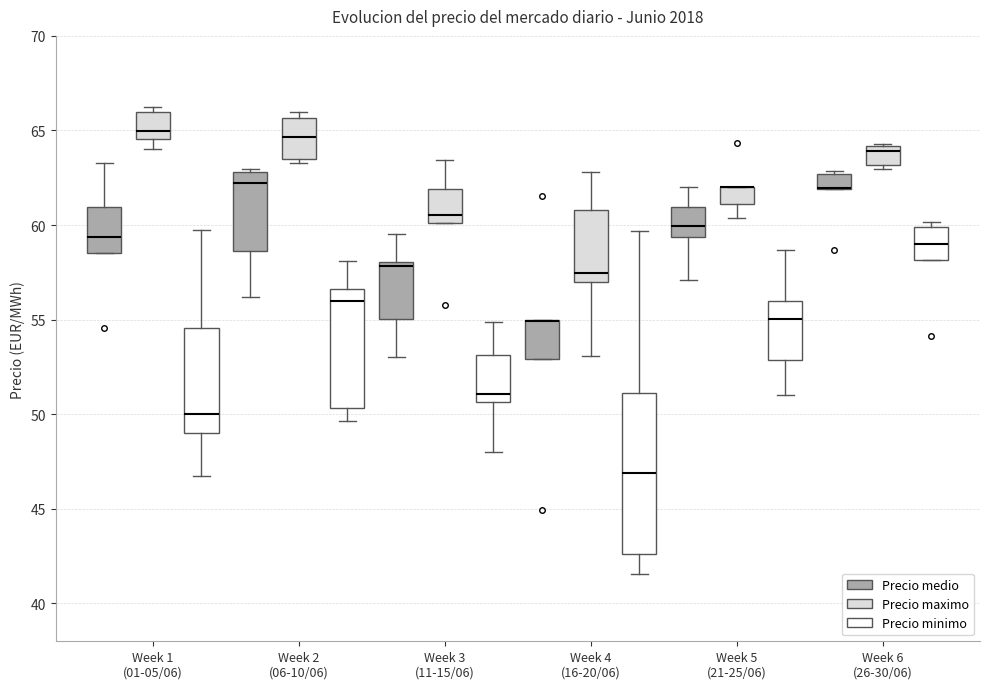

Reading left to right, transcribe this box plot: for each box, give where its median line is, the range the box spans, and where its two whiskers end, as read against the y-axis. The values are not printed on the chart, so give them approximately, as read against the axis.

Week 1 (01-05/06) (Precio medio): median 59.5, box 58.5 to 61.0, whiskers 58.5 to 63.5
Week 1 (01-05/06) (Precio maximo): median 65.0, box 64.5 to 66.0, whiskers 64.0 to 66.5
Week 1 (01-05/06) (Precio minimo): median 50.0, box 49.0 to 54.5, whiskers 47.0 to 59.5
Week 2 (06-10/06) (Precio medio): median 62.0, box 58.5 to 63.0, whiskers 56.0 to 63.0 (just above the box's upper edge)
Week 2 (06-10/06) (Precio maximo): median 64.5, box 63.5 to 65.5, whiskers 63.5 (just below the box's lower edge) to 66.0
Week 2 (06-10/06) (Precio minimo): median 56.0, box 50.5 to 56.5, whiskers 49.5 to 58.0
Week 3 (11-15/06) (Precio medio): median 58.0 (just below the box's upper edge), box 55.0 to 58.0, whiskers 53.0 to 59.5
Week 3 (11-15/06) (Precio maximo): median 60.5, box 60.0 to 62.0, whiskers 60.0 to 63.5
Week 3 (11-15/06) (Precio minimo): median 51.0, box 50.5 to 53.0, whiskers 48.0 to 55.0
Week 4 (16-20/06) (Precio medio): median 55.0 (drawn on the box's upper edge), box 53.0 to 55.0, whiskers 53.0 to 55.0
Week 4 (16-20/06) (Precio maximo): median 57.5, box 57.0 to 61.0, whiskers 53.0 to 63.0
Week 4 (16-20/06) (Precio minimo): median 47.0, box 42.5 to 51.0, whiskers 41.5 to 59.5
Week 5 (21-25/06) (Precio medio): median 60.0, box 59.5 to 61.0, whiskers 57.0 to 62.0
Week 5 (21-25/06) (Precio maximo): median 62.0 (drawn on the box's upper edge), box 61.0 to 62.0, whiskers 60.5 to 62.0
Week 5 (21-25/06) (Precio minimo): median 55.0, box 53.0 to 56.0, whiskers 51.0 to 58.5
Week 6 (26-30/06) (Precio medio): median 62.0 (drawn on the box's lower edge), box 62.0 to 62.5, whiskers 62.0 to 63.0
Week 6 (26-30/06) (Precio maximo): median 64.0 (just below the box's upper edge), box 63.0 to 64.0, whiskers 63.0 (just below the box's lower edge) to 64.5
Week 6 (26-30/06) (Precio minimo): median 59.0, box 58.0 to 60.0, whiskers 58.0 to 60.0 (just above the box's upper edge)